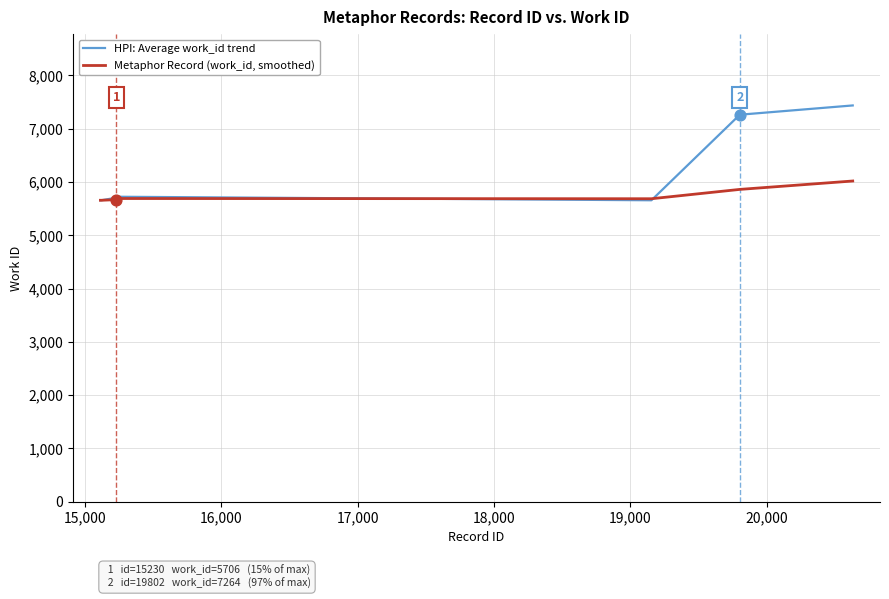

What is the maximum value for Metaphor Record (work_id, smoothed)?

6019.7